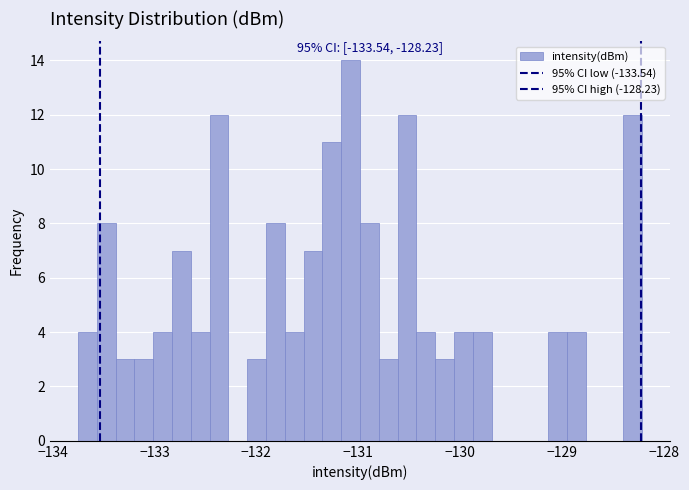

Read against the x-axis, roughly where is the centre of the tallest bar?

-131.1